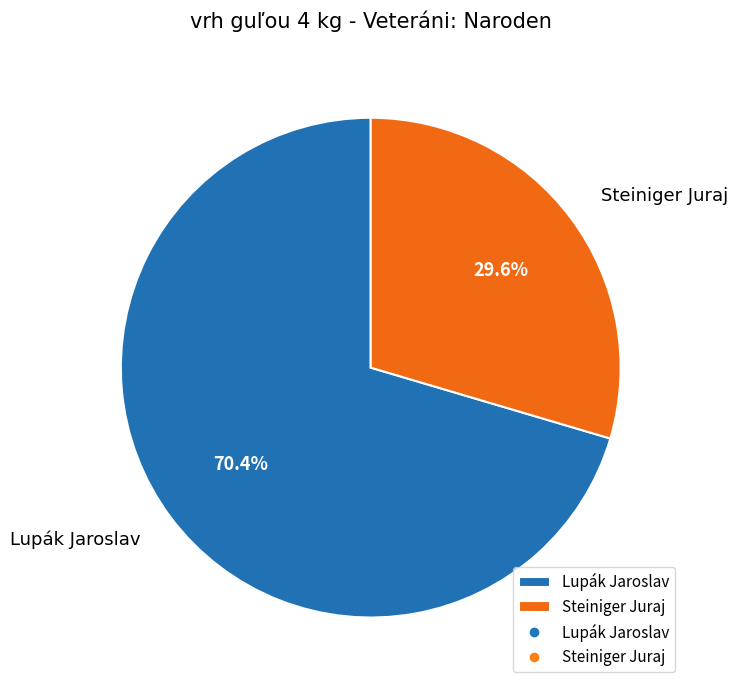

How many slices are in this pie chart?

2